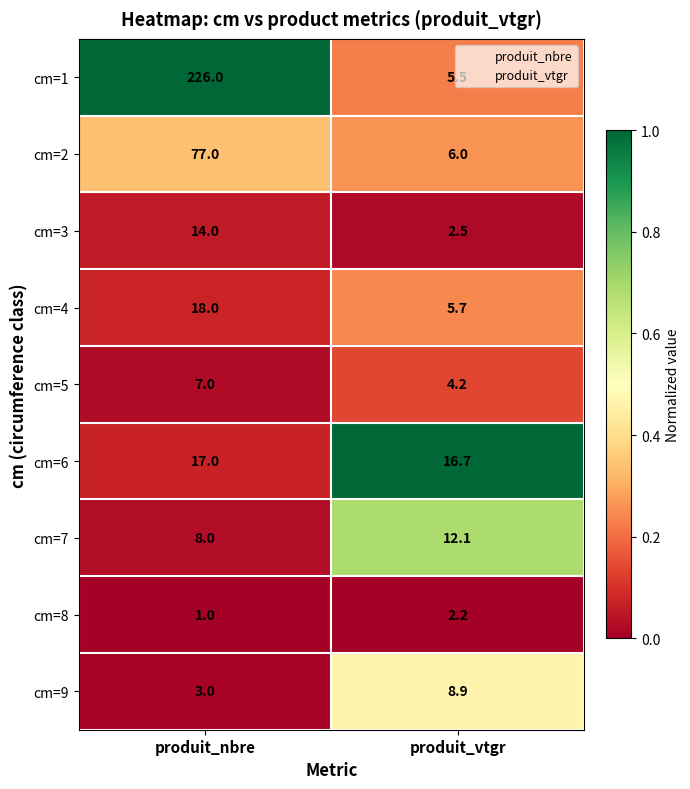

What is the total value across all series at produit_vtgr?

63.8